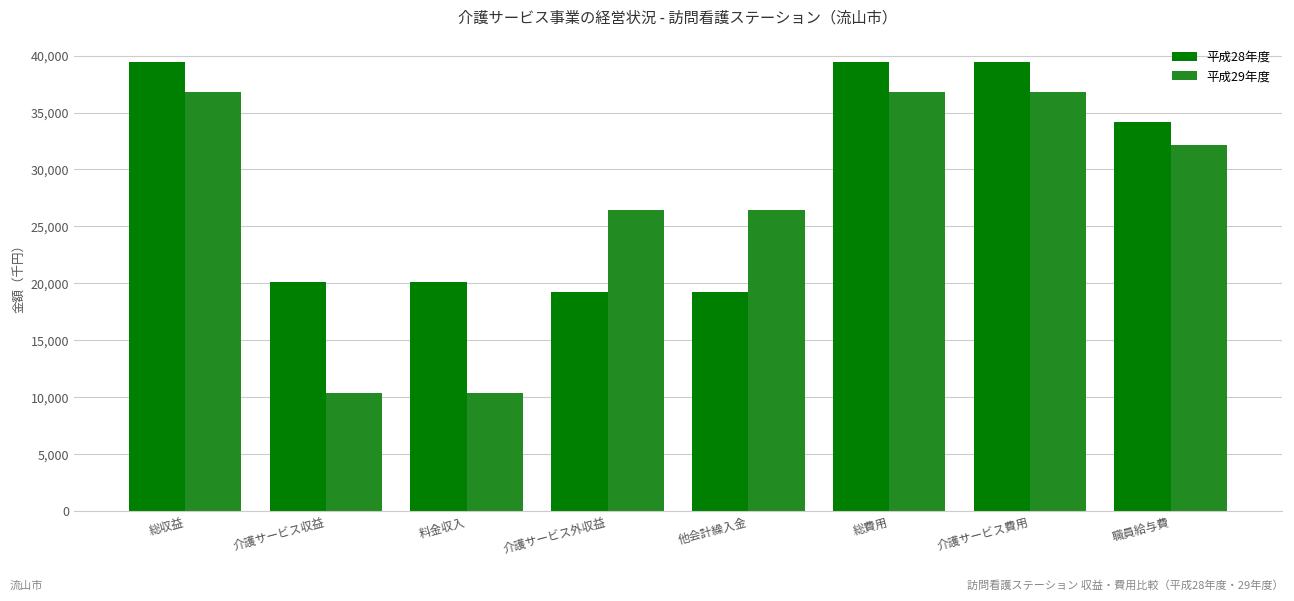

What are all the series names shown in the legend?

平成28年度, 平成29年度